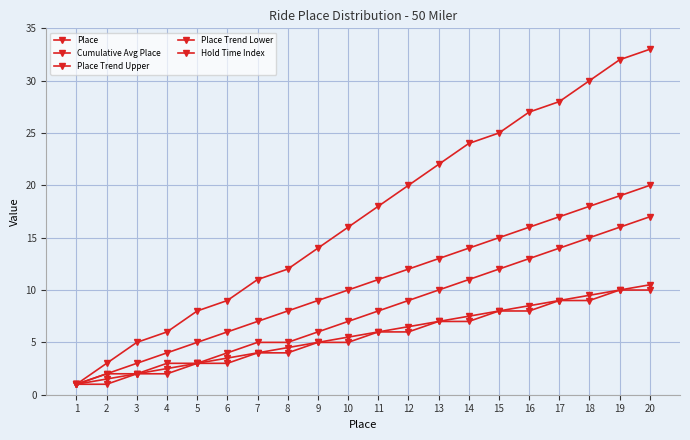

How many categories are shown in the chart?

20